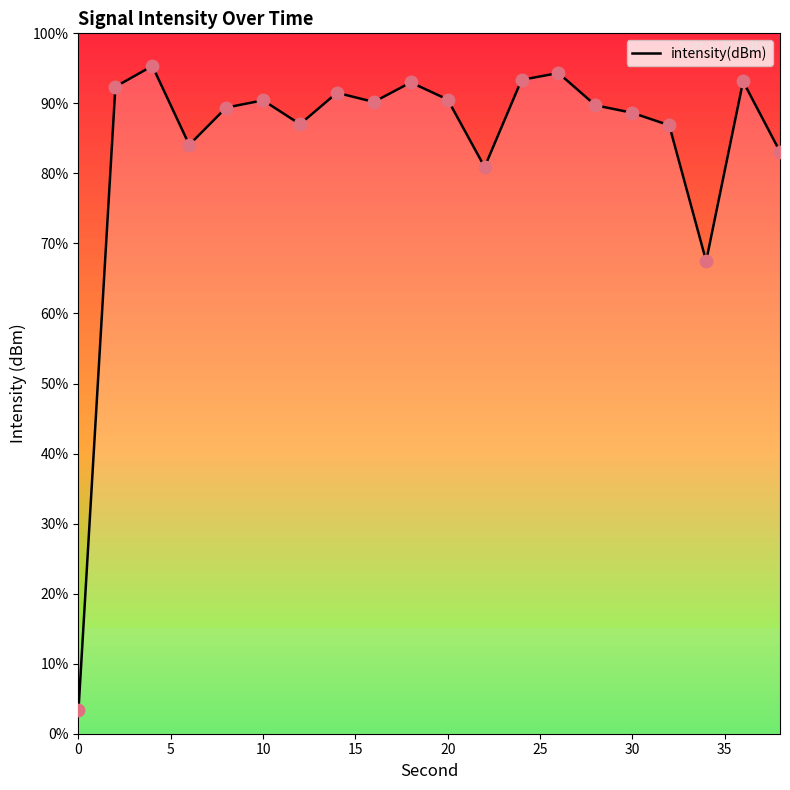

What is the change in value from 10 to 20?

+0.1